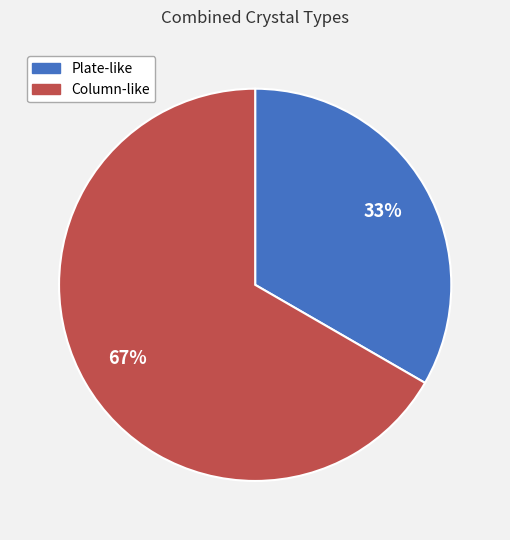

What is the smallest slice in the pie chart?

Plate-like